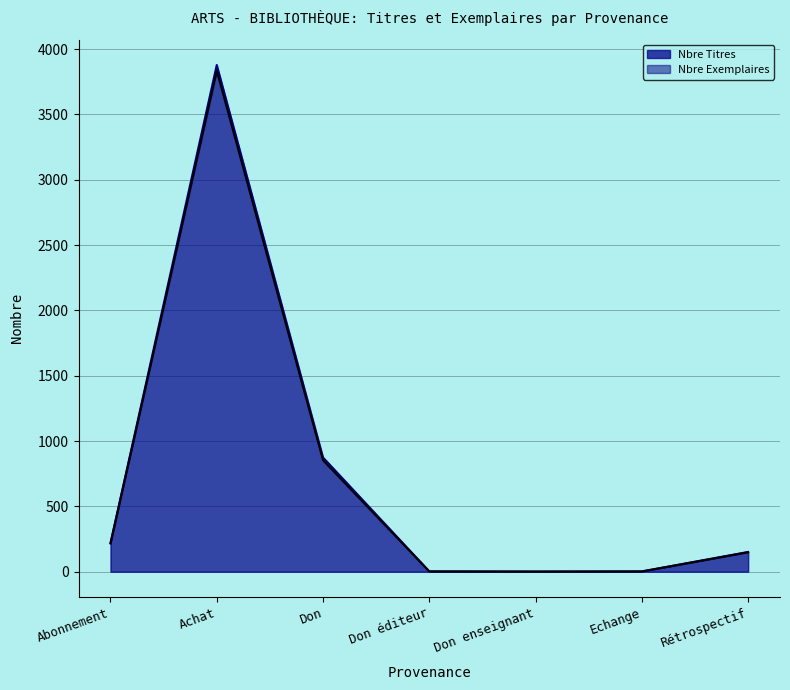

Reading left to right, what are all the values shown in this chart?

Nbre Titres: Abonnement=217	Achat=3834	Don=853	Don éditeur=2	Don enseignant=1	Echange=2	Rétrospectif=149
Nbre Exemplaires: Abonnement=218	Achat=3878	Don=874	Don éditeur=2	Don enseignant=1	Echange=2	Rétrospectif=151